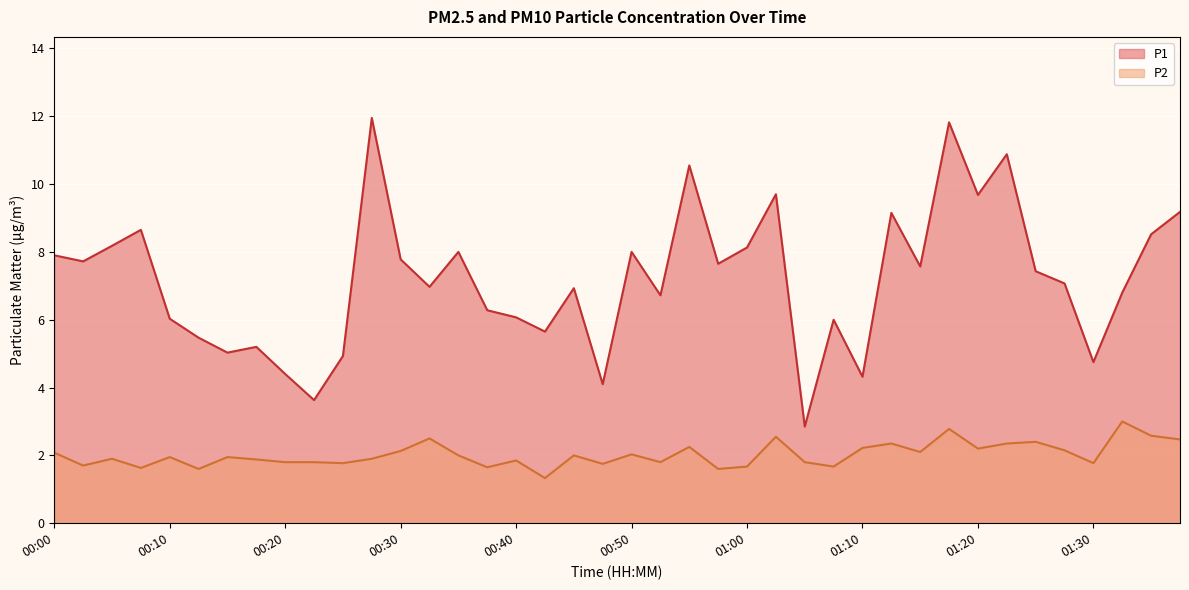

At which category does the chart reach its minimum across all series?

00:42